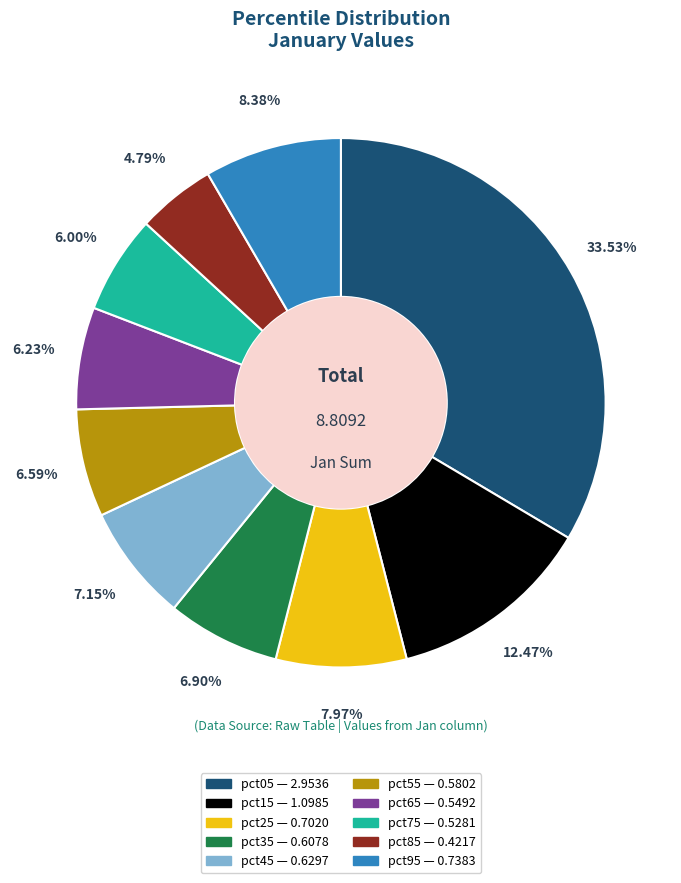

Is it true that pct75 is 6% of the pie?

True